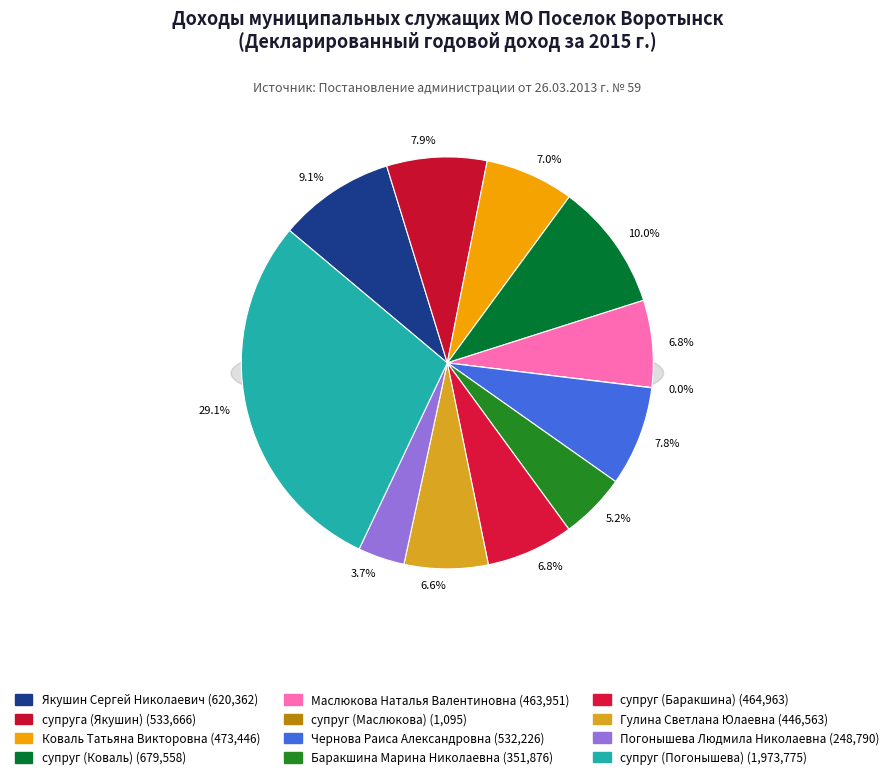

What is the smallest slice in the pie chart?

супруг (Маслюкова)